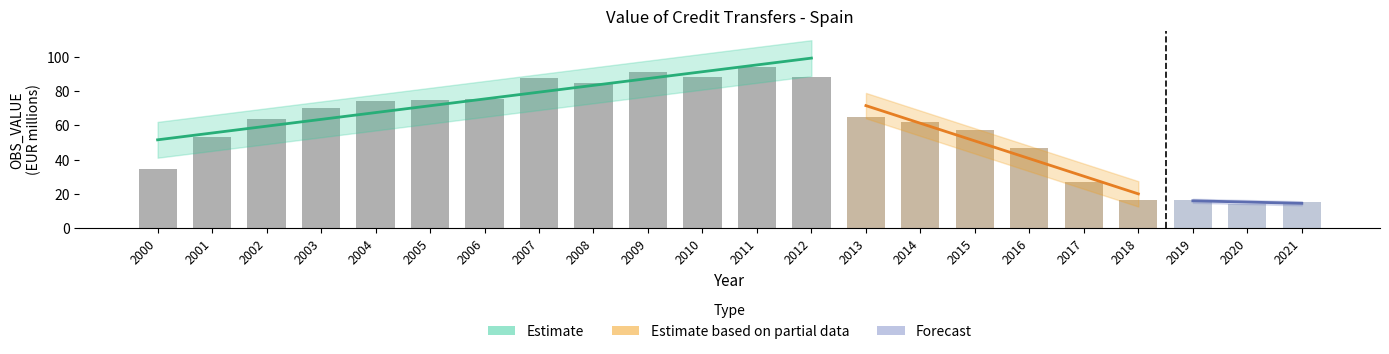

Is it true that the value at 2005 is 74.9?

True